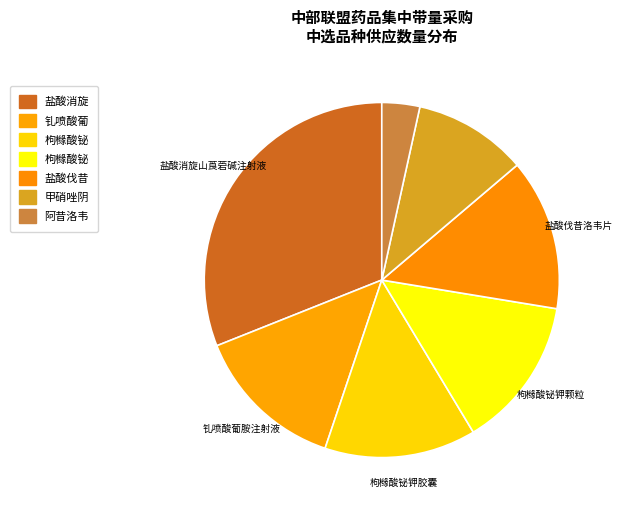

To the nearest percent, what is the difference between the largest and smallest slice percentages?

28%